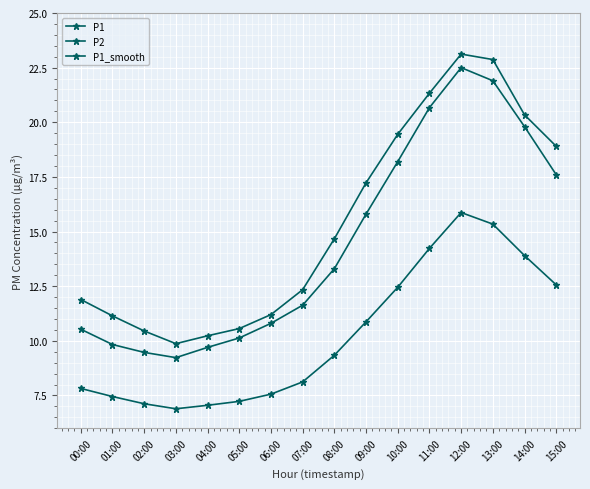

At 06:00, list the series in order from smallest to largest.

P2, P1_smooth, P1